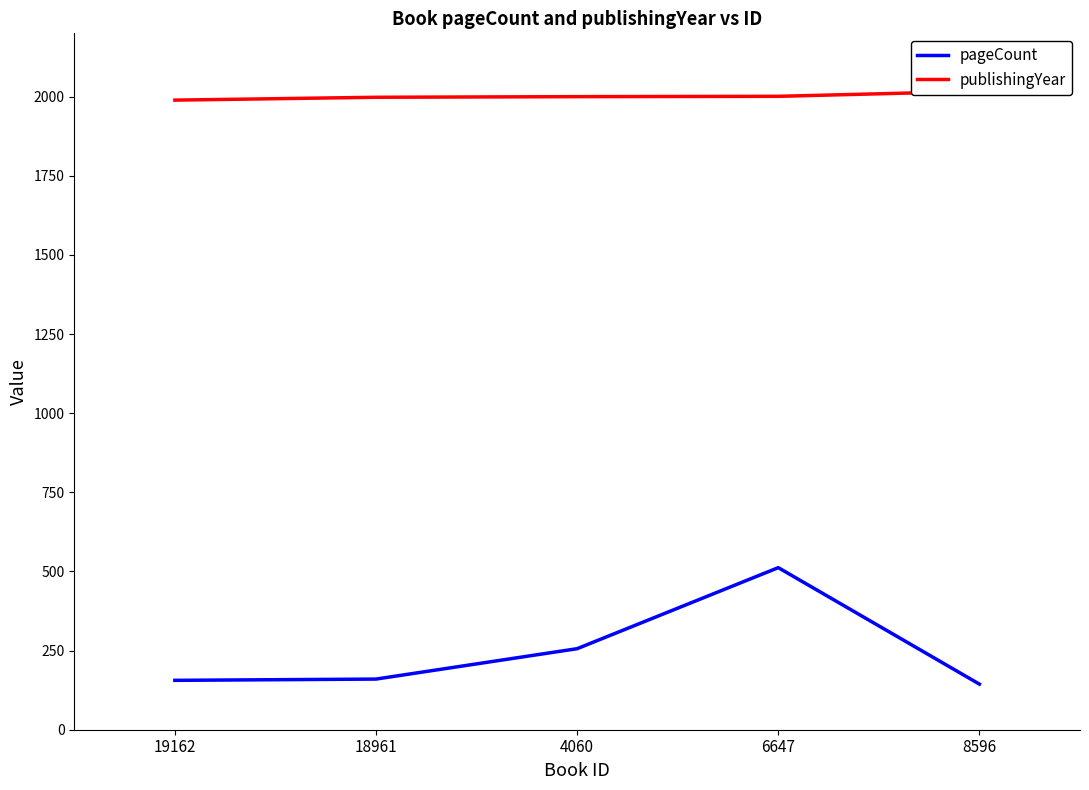

What is the value of the publishingYear point at the 4th from the left?

2001